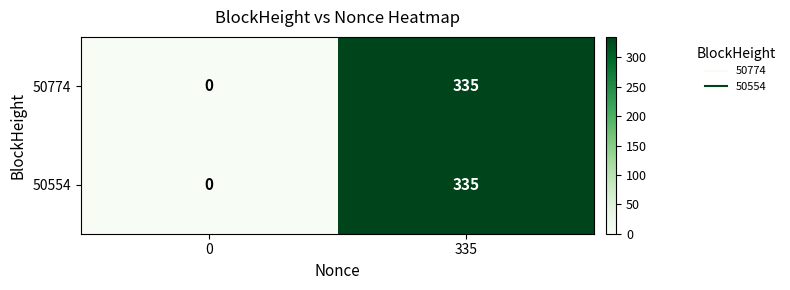

What is the total value across all series at 335?

670